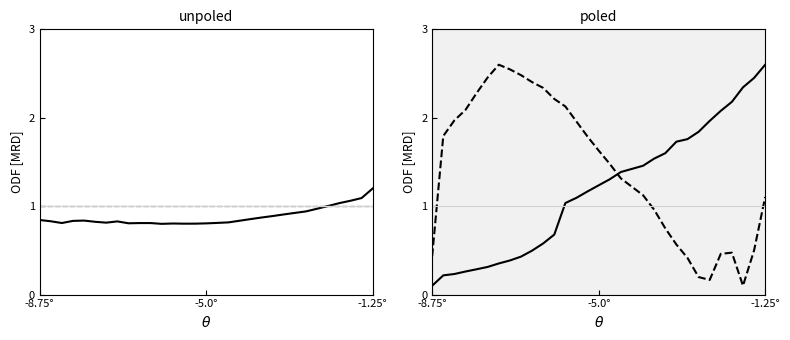

What is the greatest value displayed?

2.6